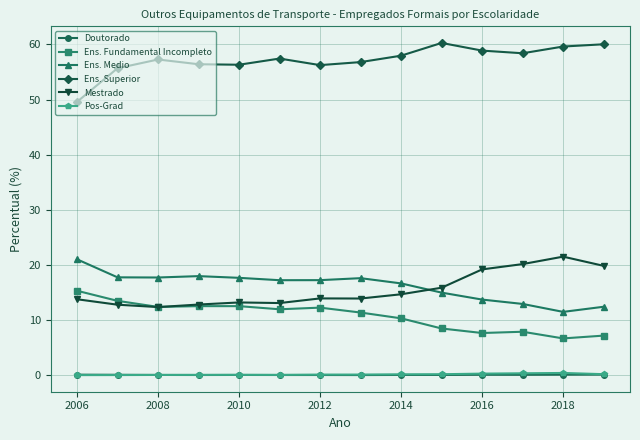

What is the average value of the Ens. Superior series?

57.2